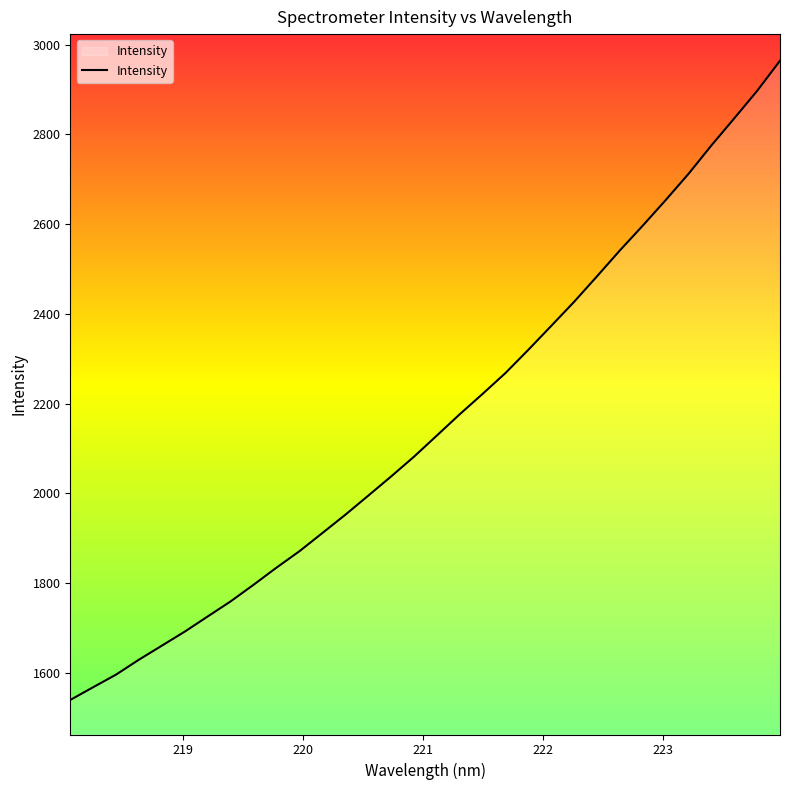

What is the minimum value shown in the chart?

1539.7